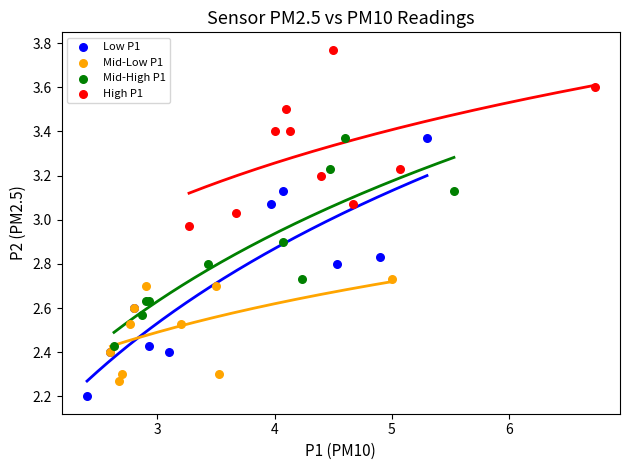

Which series has the widest spread of Y values?

Low P1